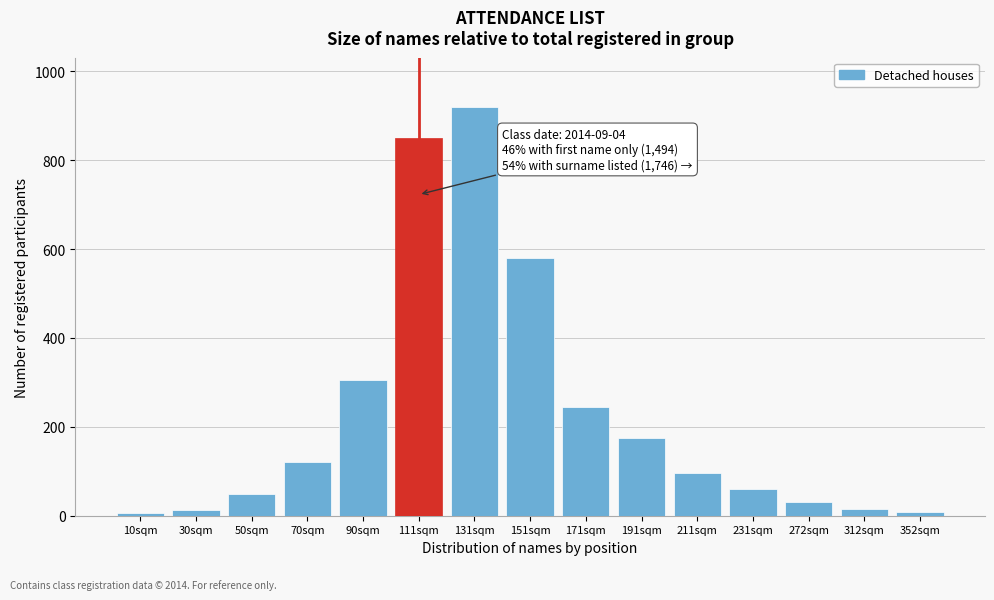

What is the label of the 10th bar from the right?

111sqm